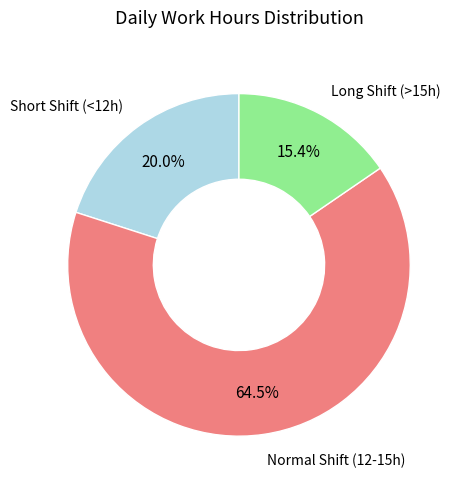

How many slices are in this pie chart?

3